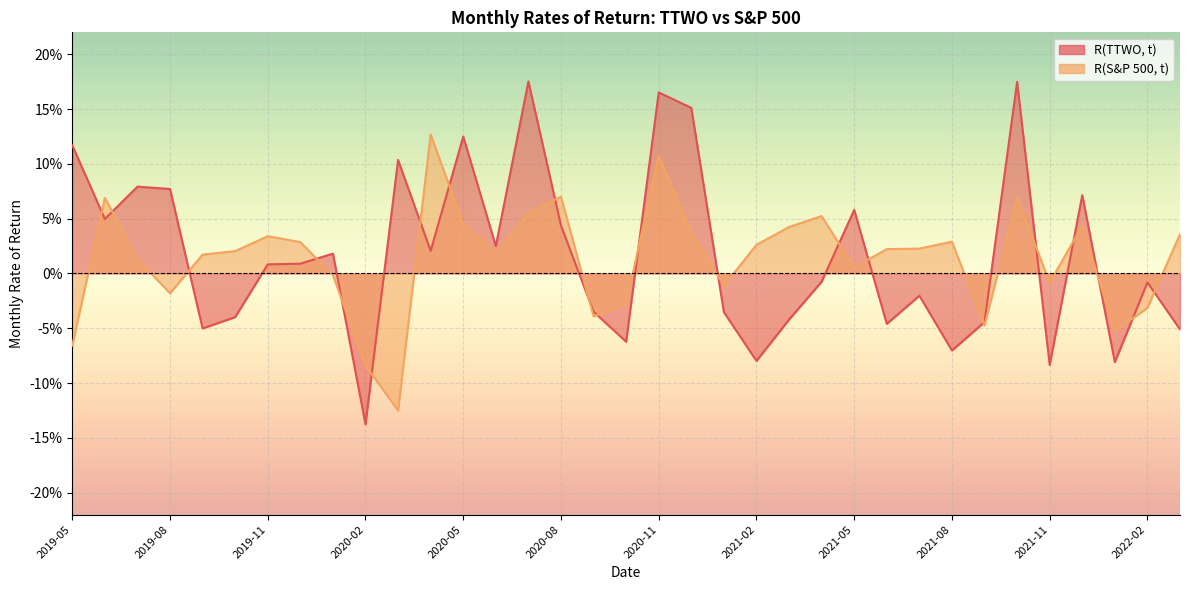

What is the difference between the R(S&P 500, t) values at 2020-09 and 2021-02?

0.1